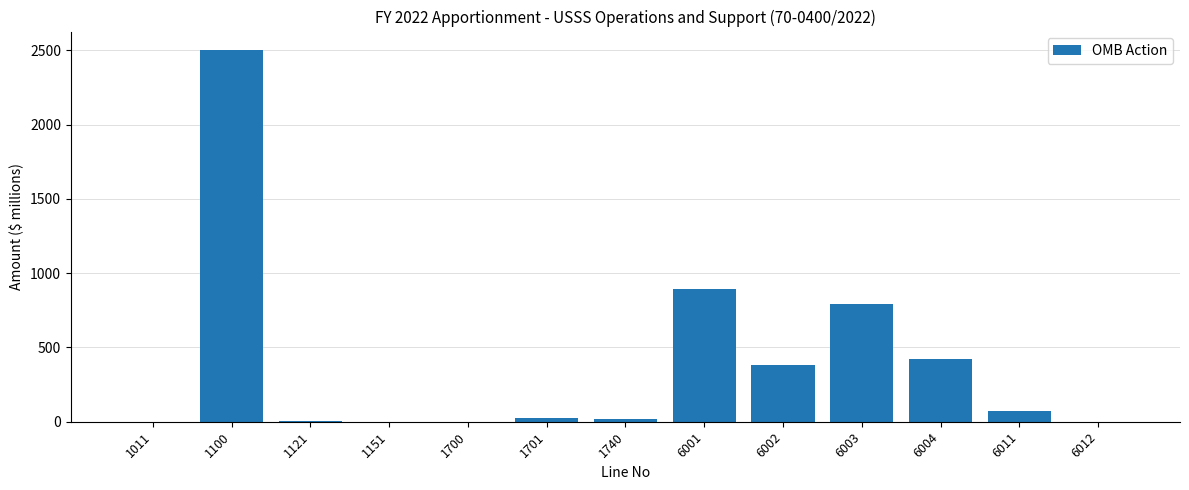

The value at 6004 is 418.9. True or false?

True